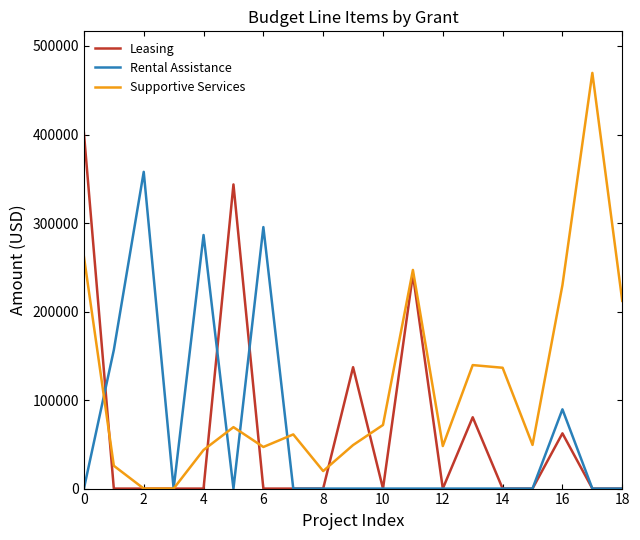

Which series has the largest range (max minus min)?

Supportive Services